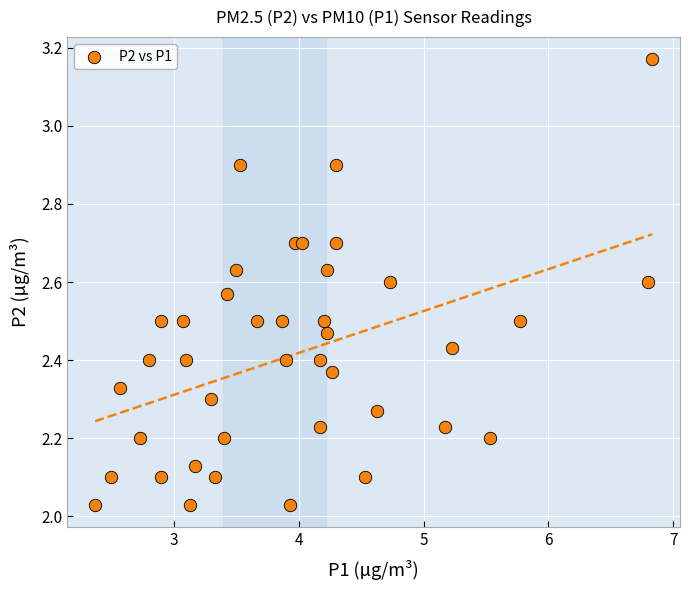

What is the range of Y values (max minus min)?

1.1